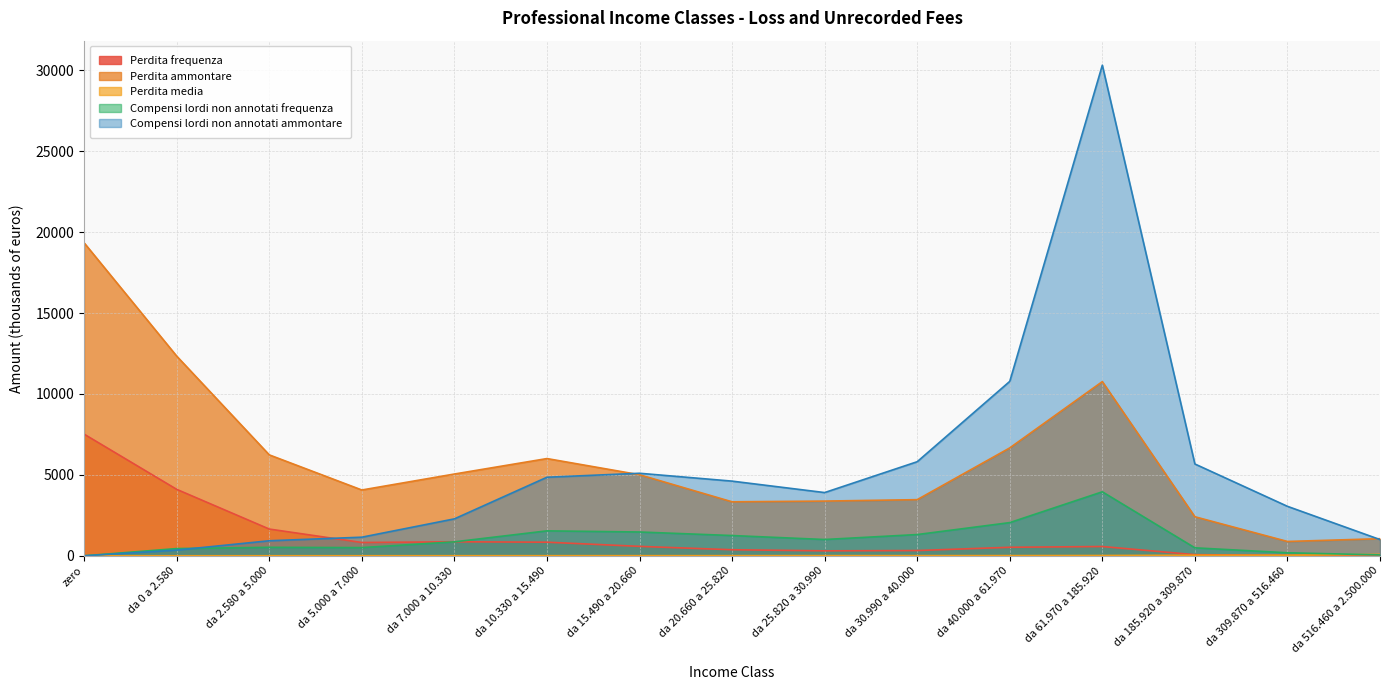

How many series are shown in this chart?

5